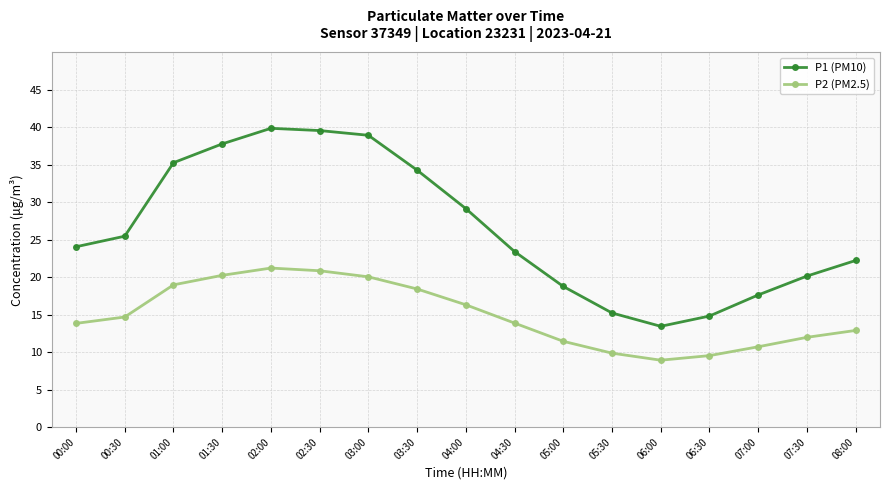

What is the greatest value displayed?

39.9